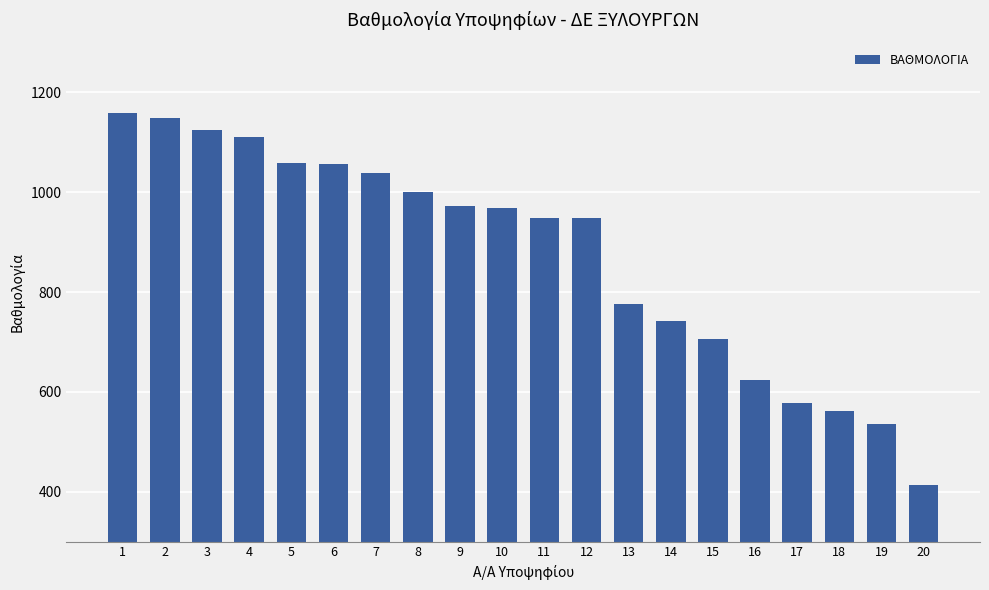

Read the value at 4.

1110.6